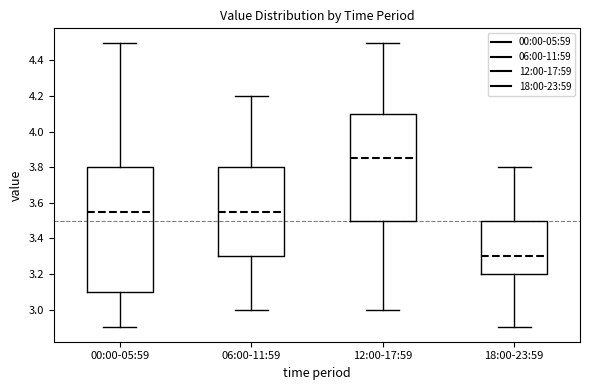

Reading left to right, transcribe this box plot: for each box, give where its median line is, the range the box spans, and where its two whiskers end, as read against the y-axis. The values are not printed on the chart, so give them approximately, as read against the axis.

00:00-05:59: median 3.56, box 3.10 to 3.80, whiskers 2.90 to 4.50
06:00-11:59: median 3.56, box 3.30 to 3.80, whiskers 3.00 to 4.20
12:00-17:59: median 3.86, box 3.50 to 4.10, whiskers 3.00 to 4.50
18:00-23:59: median 3.30, box 3.20 to 3.50, whiskers 2.90 to 3.80